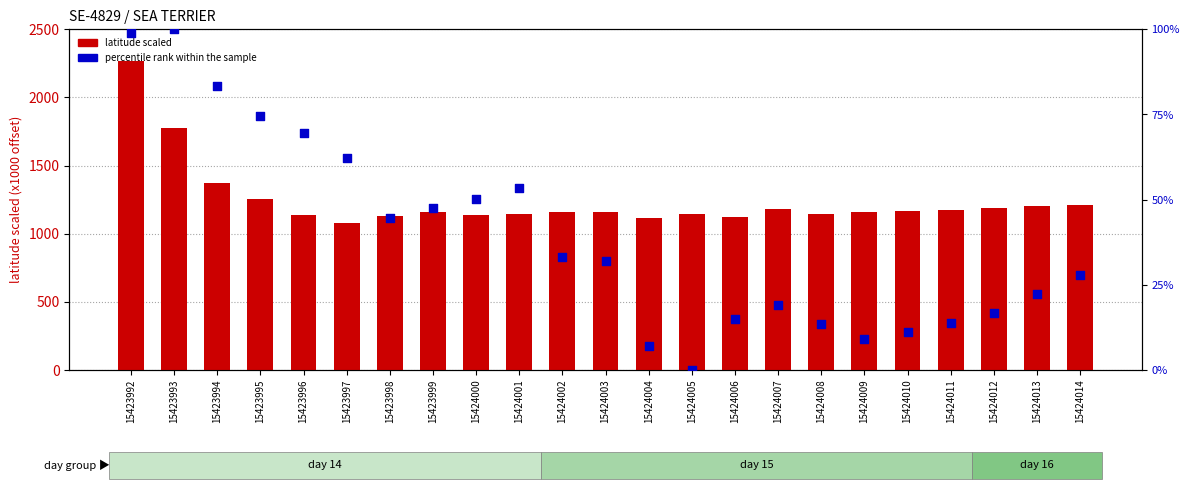

What are all the series names shown in the legend?

latitude scaled, percentile rank within the sample